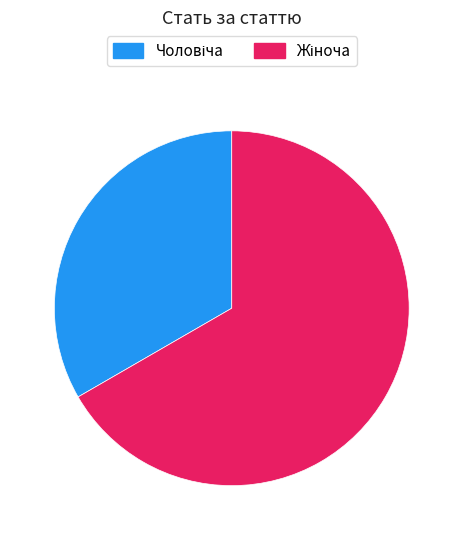

Is there any slice that represents more than half of the pie?

Yes